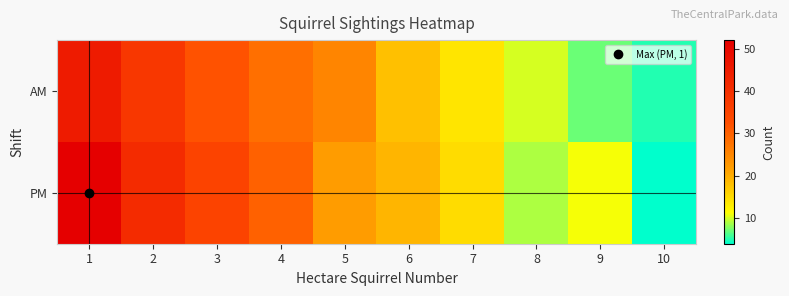

List the series in order of their peak value, lowest first.

AM, PM